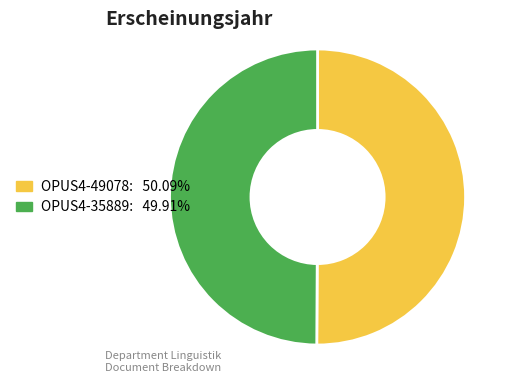

Do OPUS4-35889 and OPUS4-49078 together represent more than half of the pie?

Yes